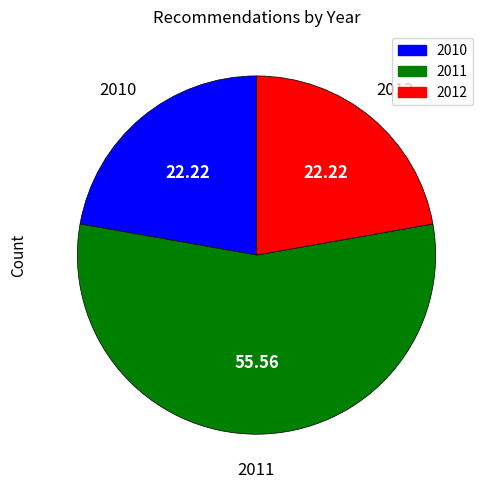

What is the ratio of the value at 2012 to the value at 2011?

0.4